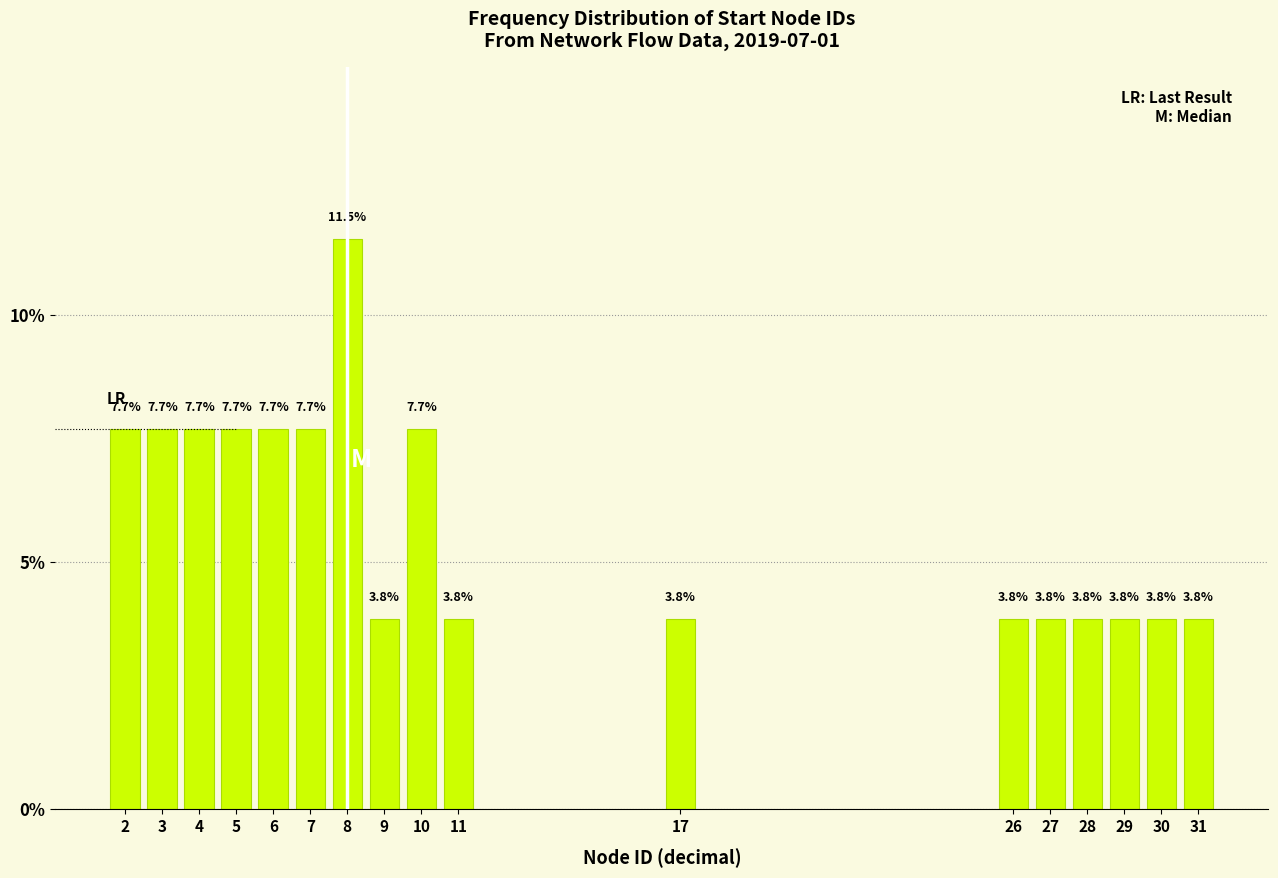

Reading right to left, what are all the values shown in this chart?

3.8	3.8	3.8	3.8	3.8	3.8	3.8	3.8	7.7	3.8	11.5	7.7	7.7	7.7	7.7	7.7	7.7